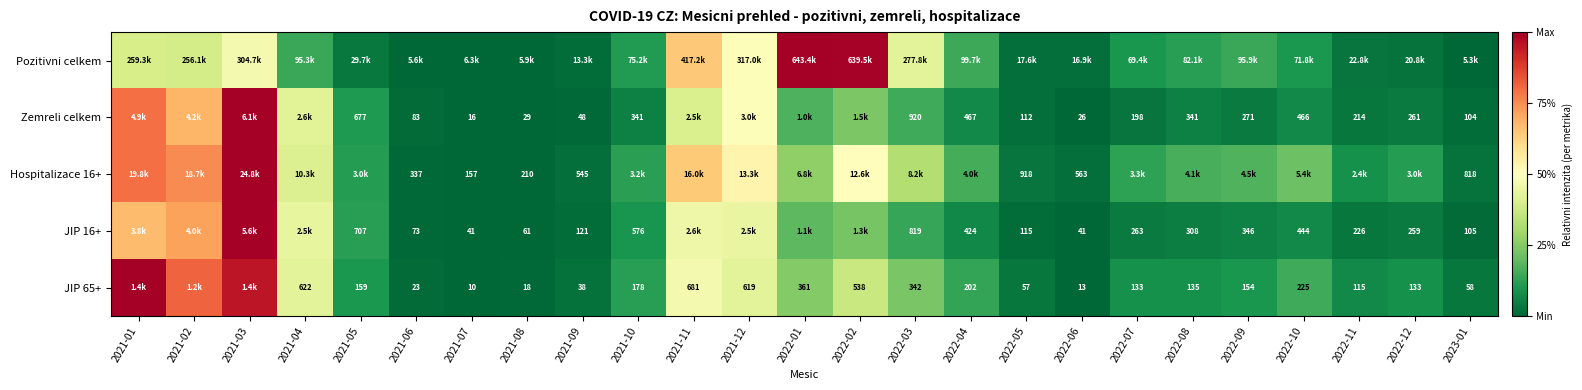

At how many categories does at least one series exceed 0?

25